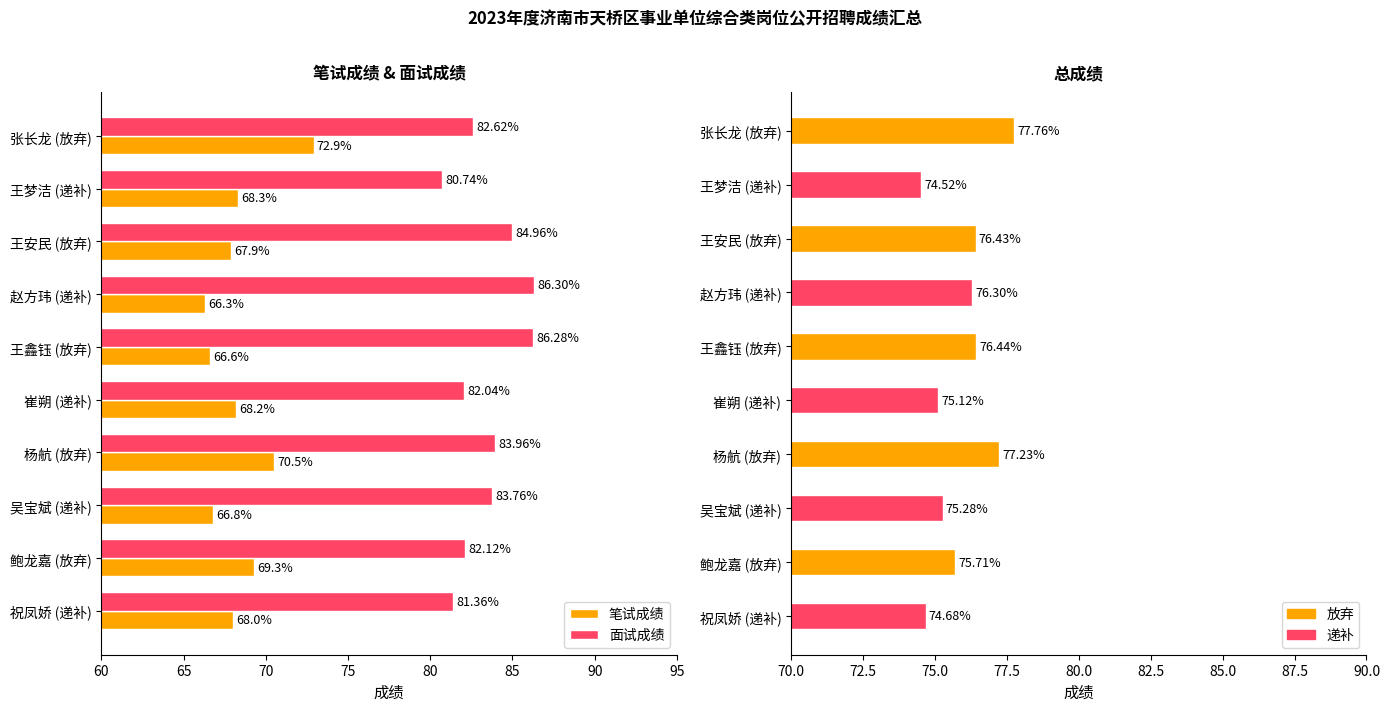

The value of 面试成绩 at 鲍龙嘉 (放弃) is 82.1. True or false?

True